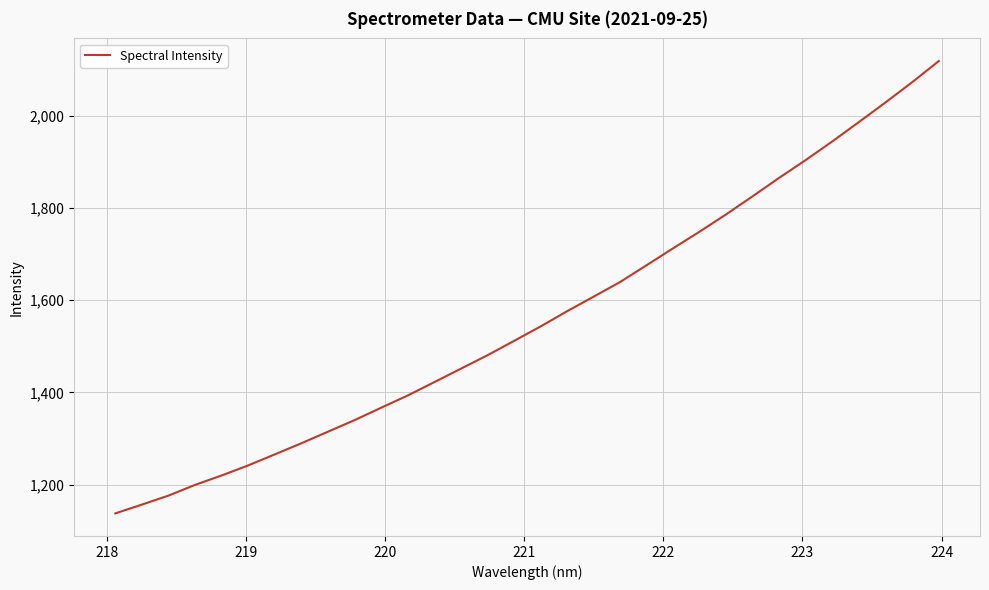

What is the difference between the maximum and minimum values?

981.8